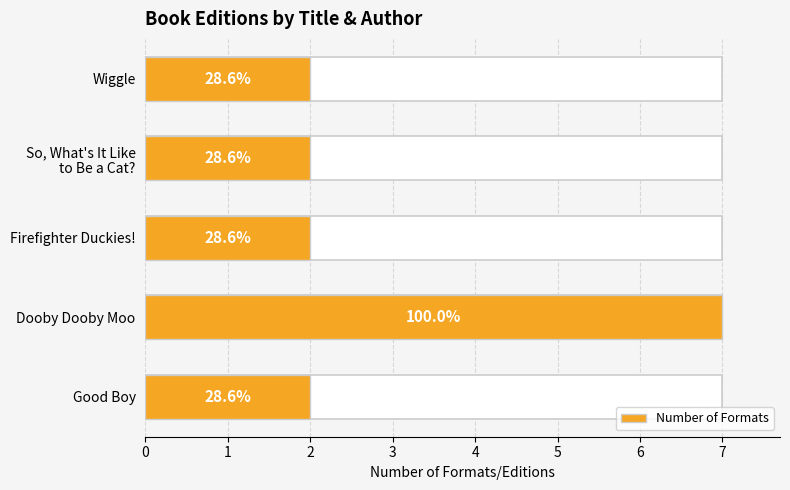

How many bars are there in total?

5